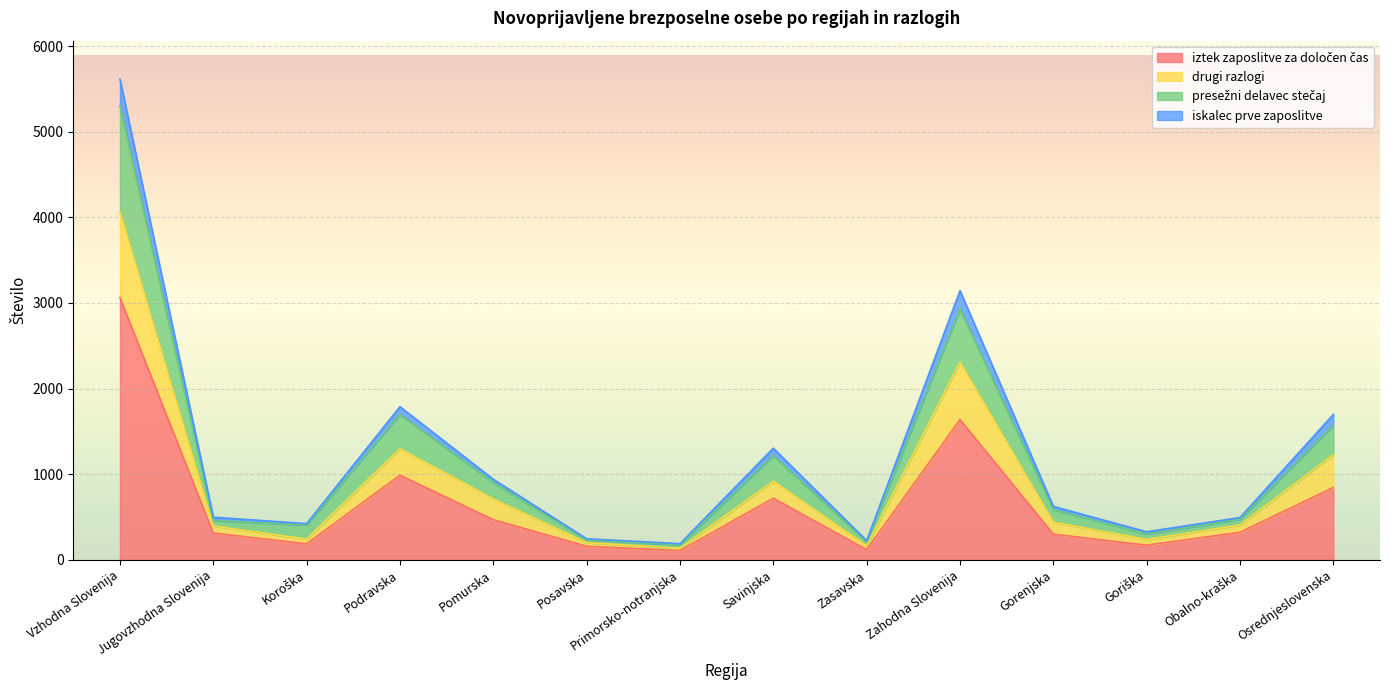

At which category is the sum across all series the highest?

Vzhodna Slovenija